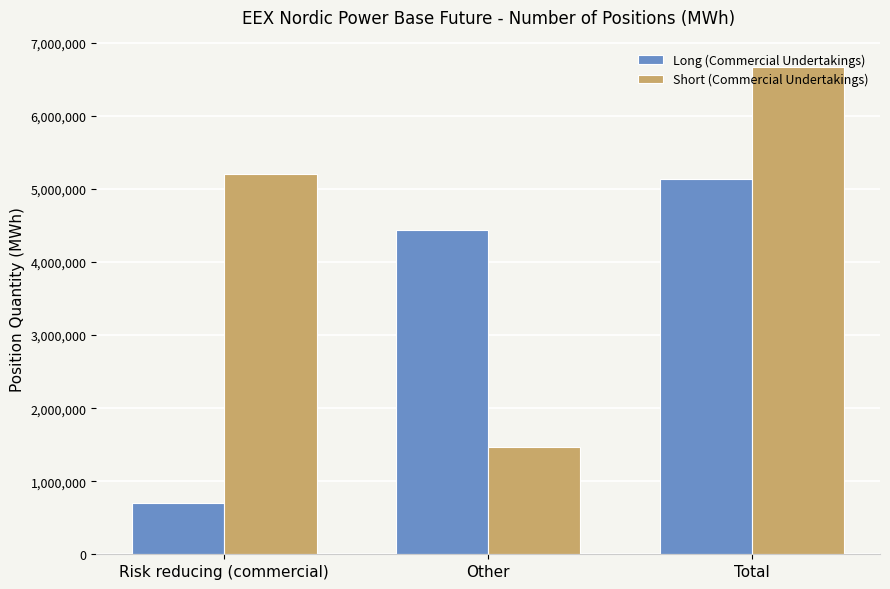

At Total, list the series in order from smallest to largest.

Long (Commercial Undertakings), Short (Commercial Undertakings)